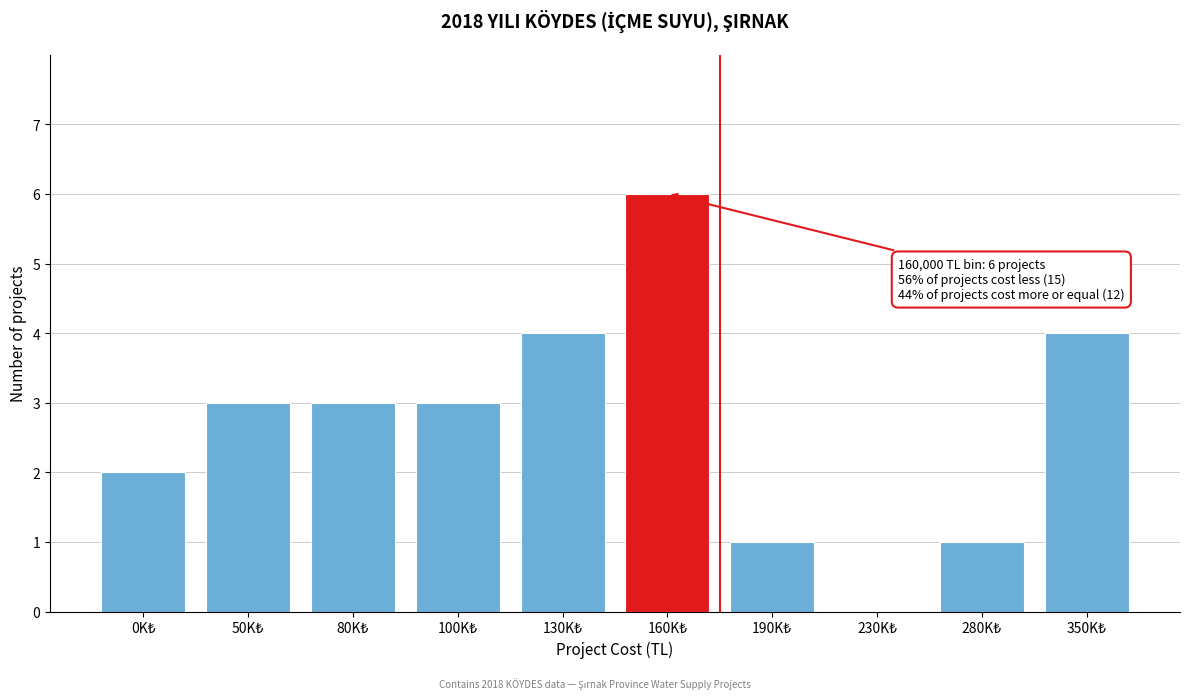

What is the greatest value displayed?

6